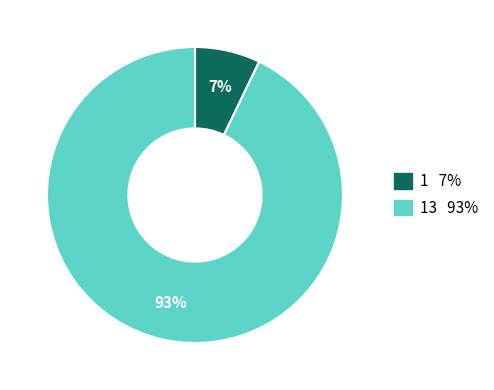

Does any single category account for the majority?

Yes